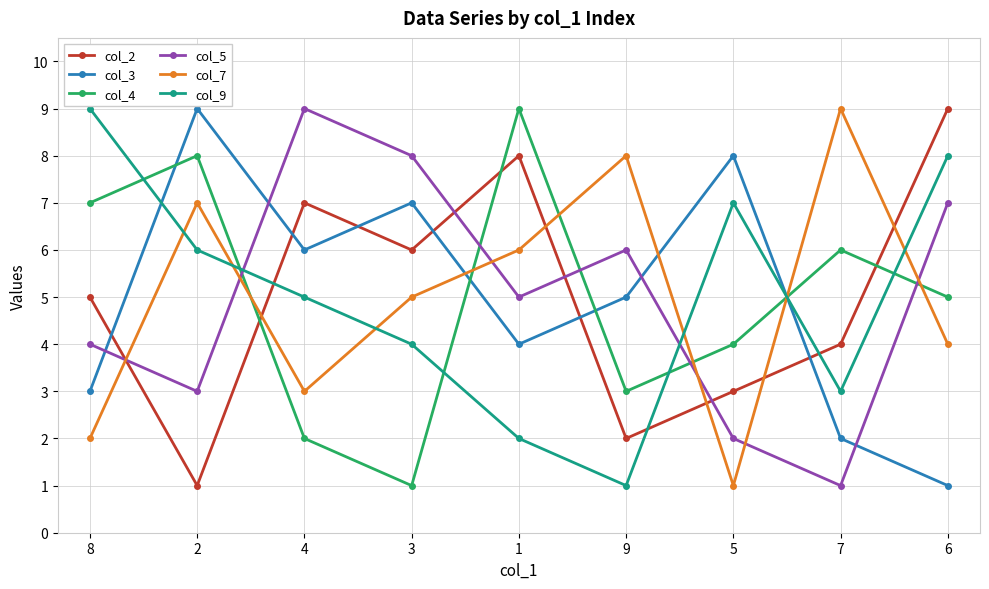

Between 7 and 6, which series saw the biggest shift?

col_5